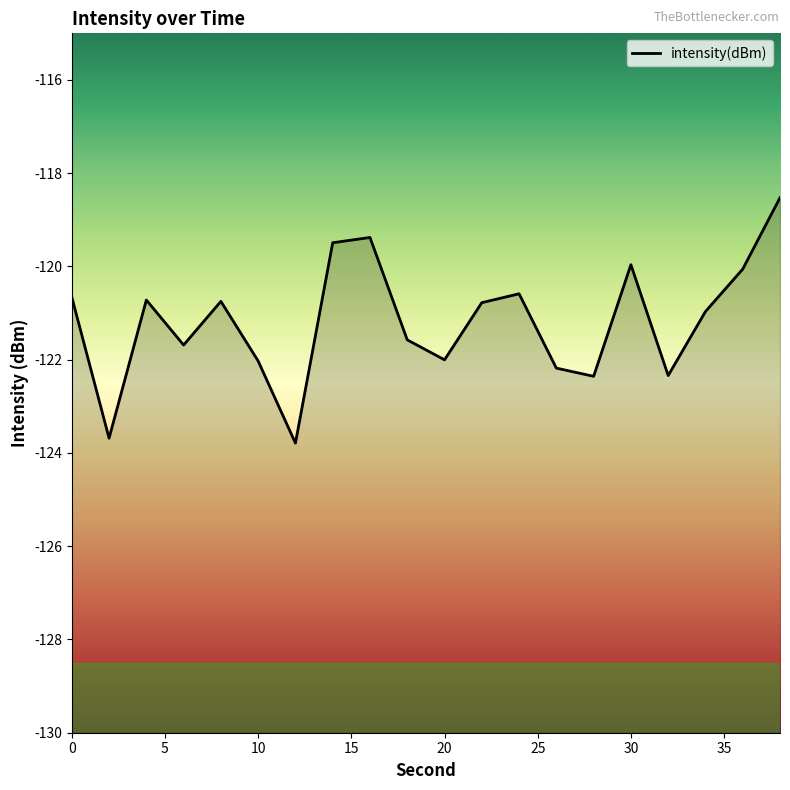

How many series are shown in this chart?

1